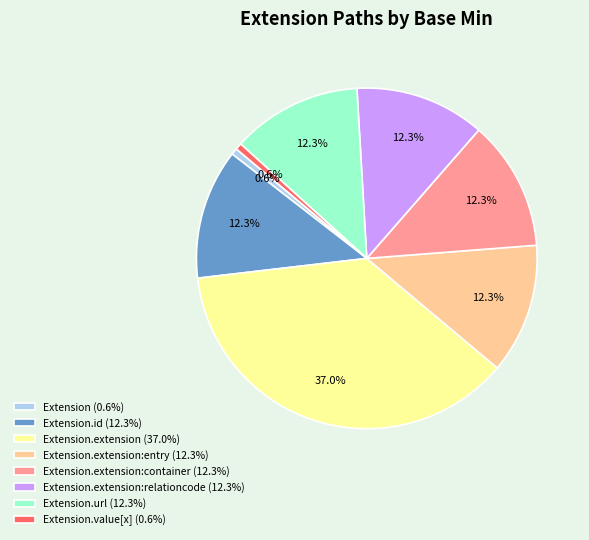

Which has a higher value, Extension.extension:relationcode (12.3%) or Extension.extension (37.0%)?

Extension.extension (37.0%)